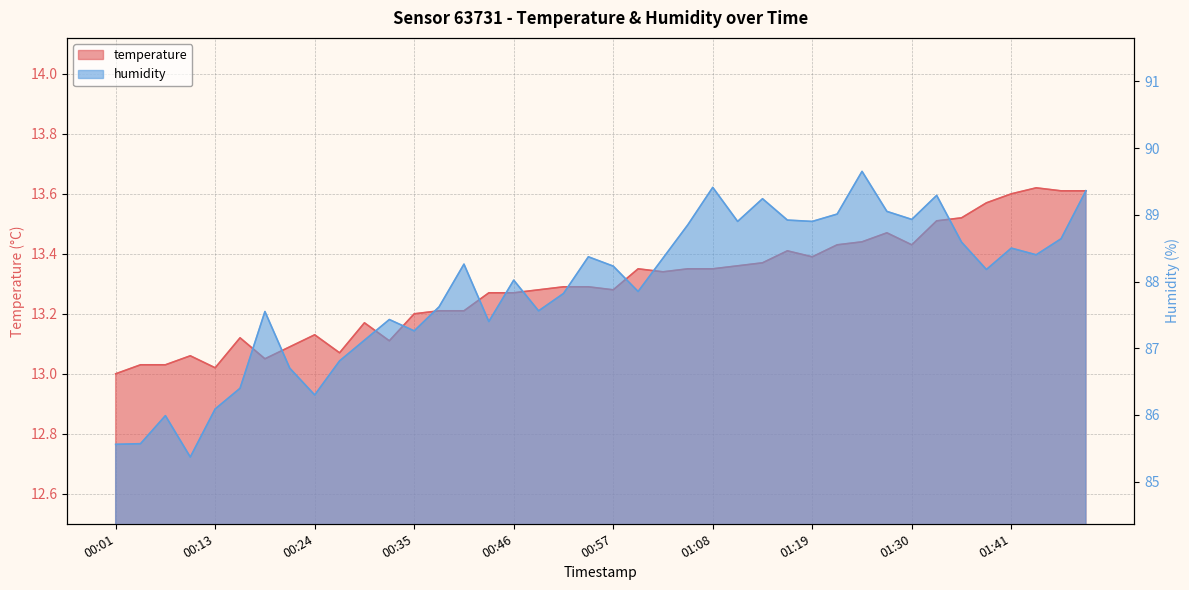

Reading left to right, extract all data points from this chart.

temperature: 13.0	13.0	13.0	13.1	13.0	13.1	13.1	13.1	13.1	13.1	13.2	13.1	13.2	13.2	13.2	13.3	13.3	13.3	13.3	13.3	13.3	13.3	13.3	13.3	13.3	13.4	13.4	13.4	13.4	13.4	13.4	13.5	13.4	13.5	13.5	13.6	13.6	13.6	13.6	13.6
humidity: 85.6	85.6	86.0	85.4	86.1	86.4	87.5	86.7	86.3	86.8	87.1	87.4	87.3	87.6	88.3	87.4	88.0	87.6	87.8	88.4	88.2	87.8	88.3	88.8	89.4	88.9	89.2	88.9	88.9	89.0	89.7	89.0	88.9	89.3	88.6	88.2	88.5	88.4	88.6	89.4